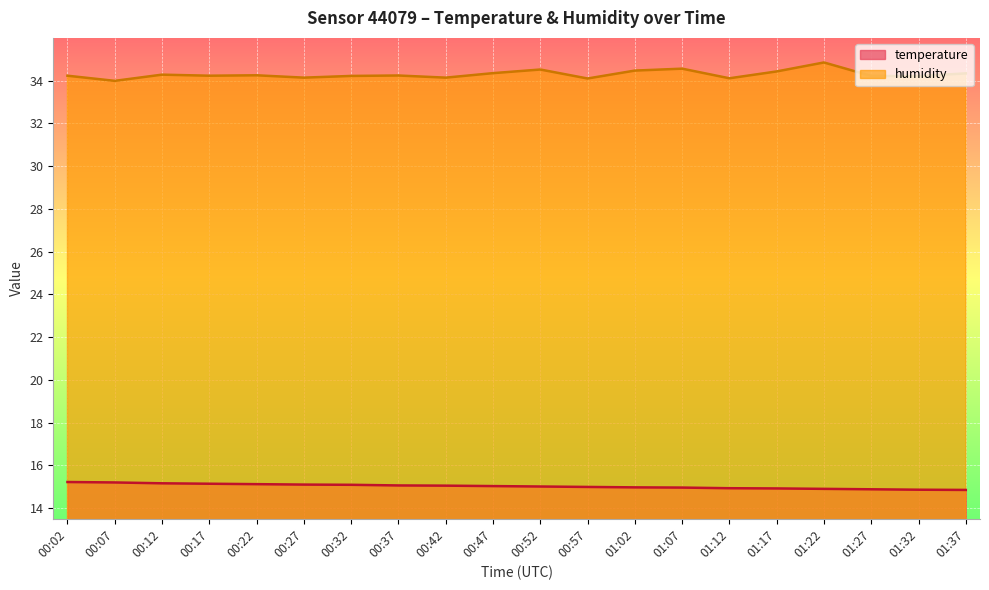

At how many categories does at least one series exceed 29?

20